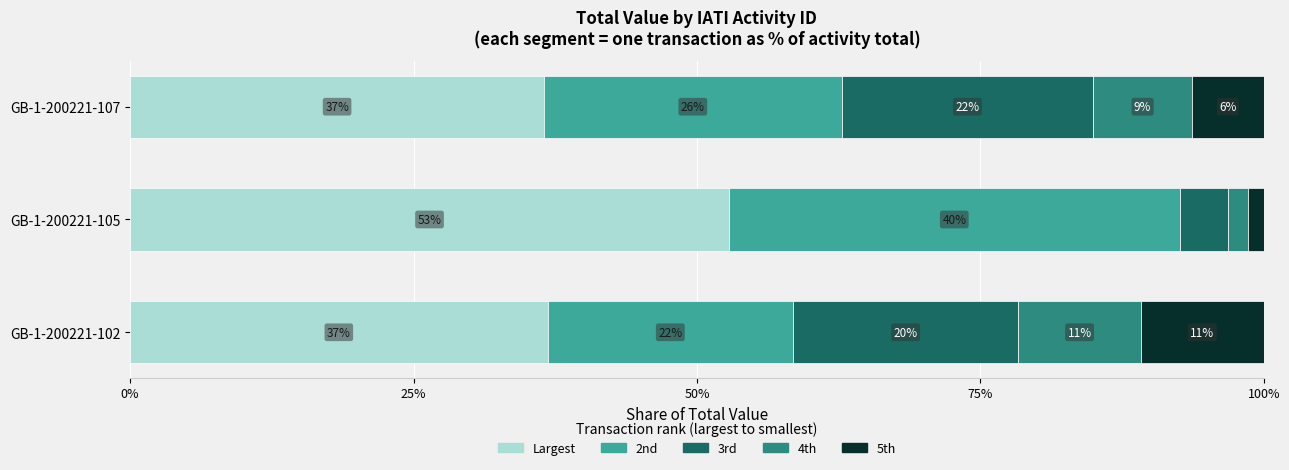

What are all the series names shown in the legend?

Largest, 2nd, 3rd, 4th, 5th